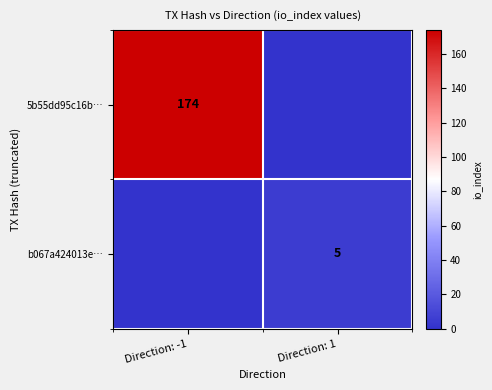

Is it true that 5b55dd95c16b… equals 308 at Direction: -1?

False